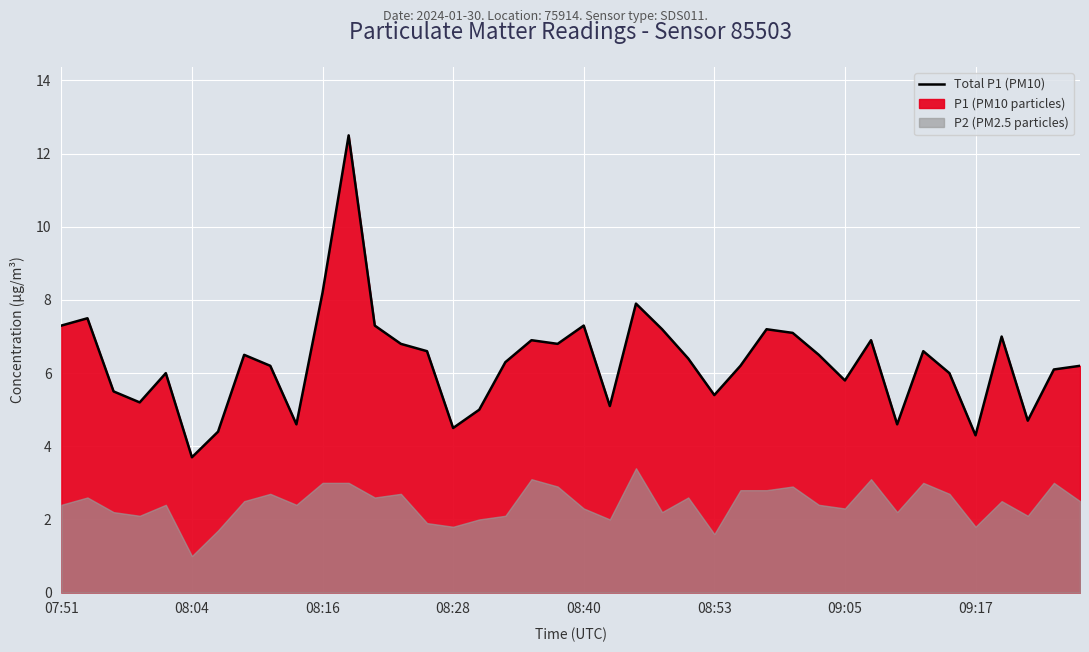

What is the minimum value for Total P1 (PM10)?

3.7